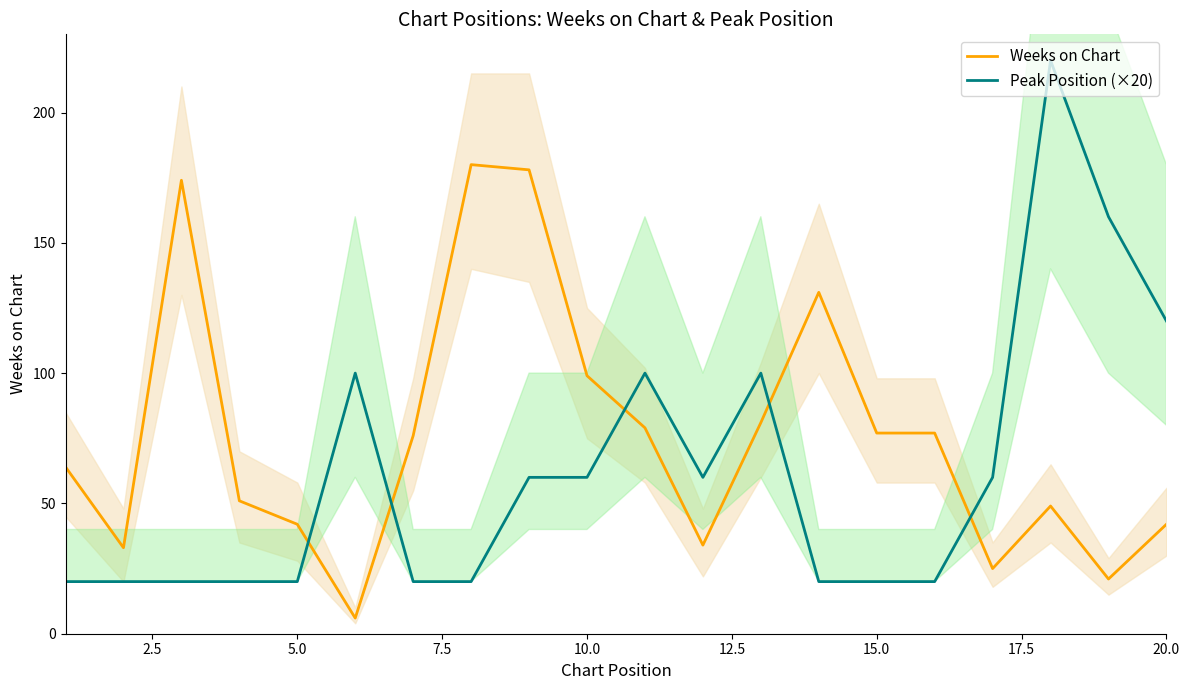

In Peak Position (×20), how many points are lower than both neighbors (excluding endpoints)?

1